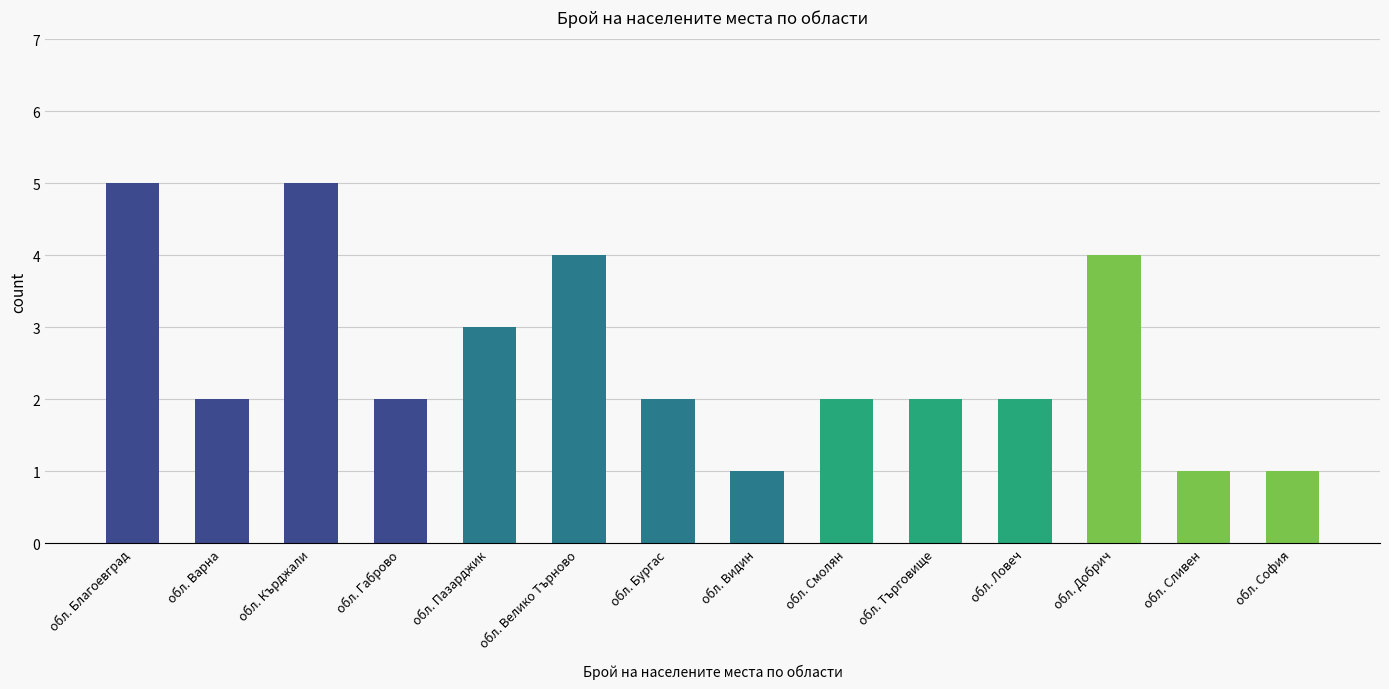

The value at обл. Видин is 1. True or false?

True